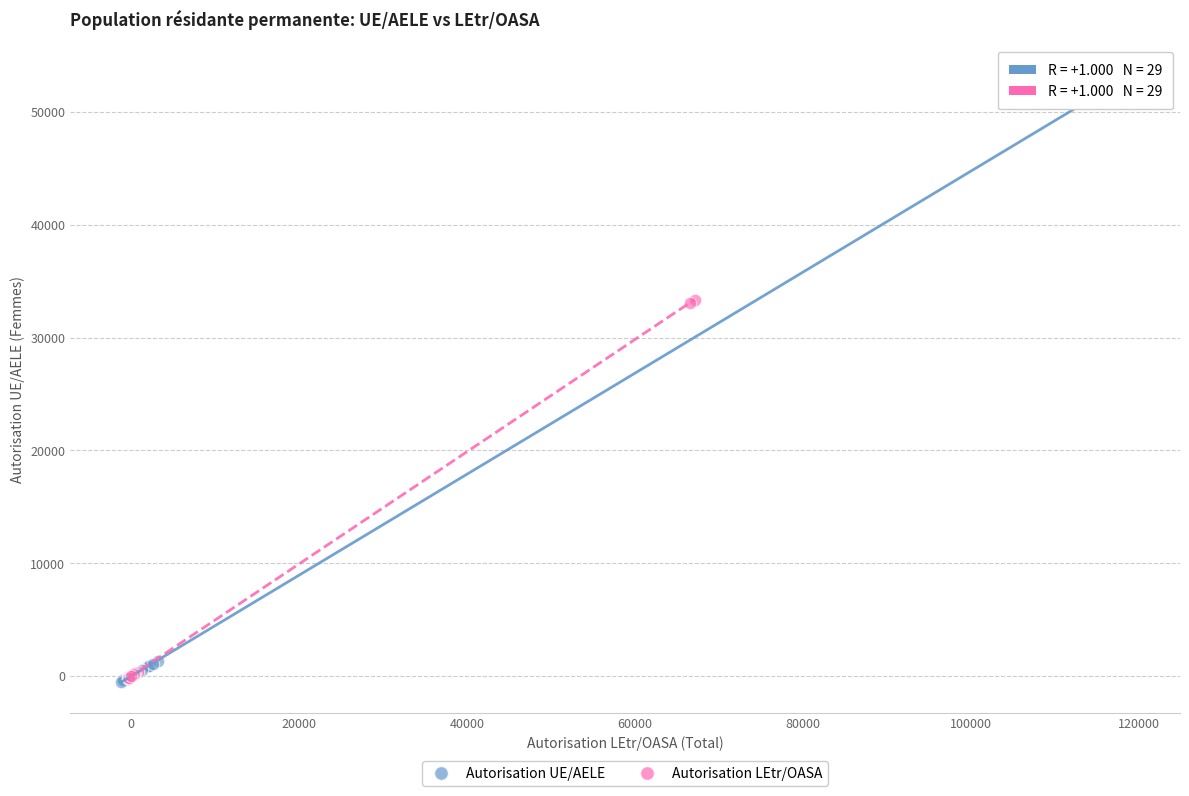

Which series has the widest spread of Y values?

Autorisation UE/AELE